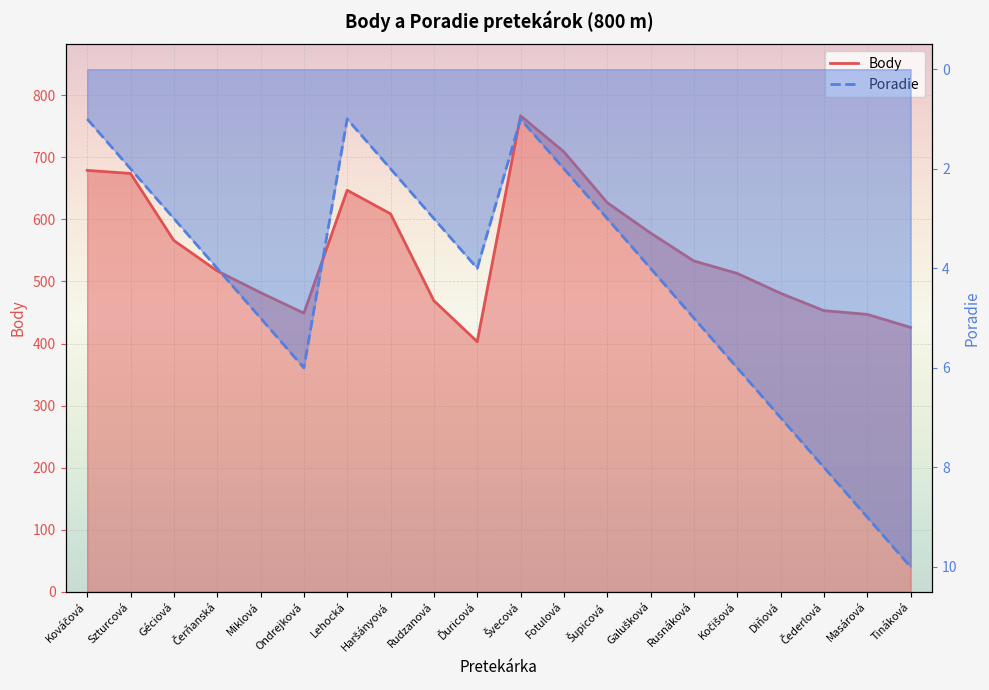

Where does the Poradie series first go above 4?

Miklová